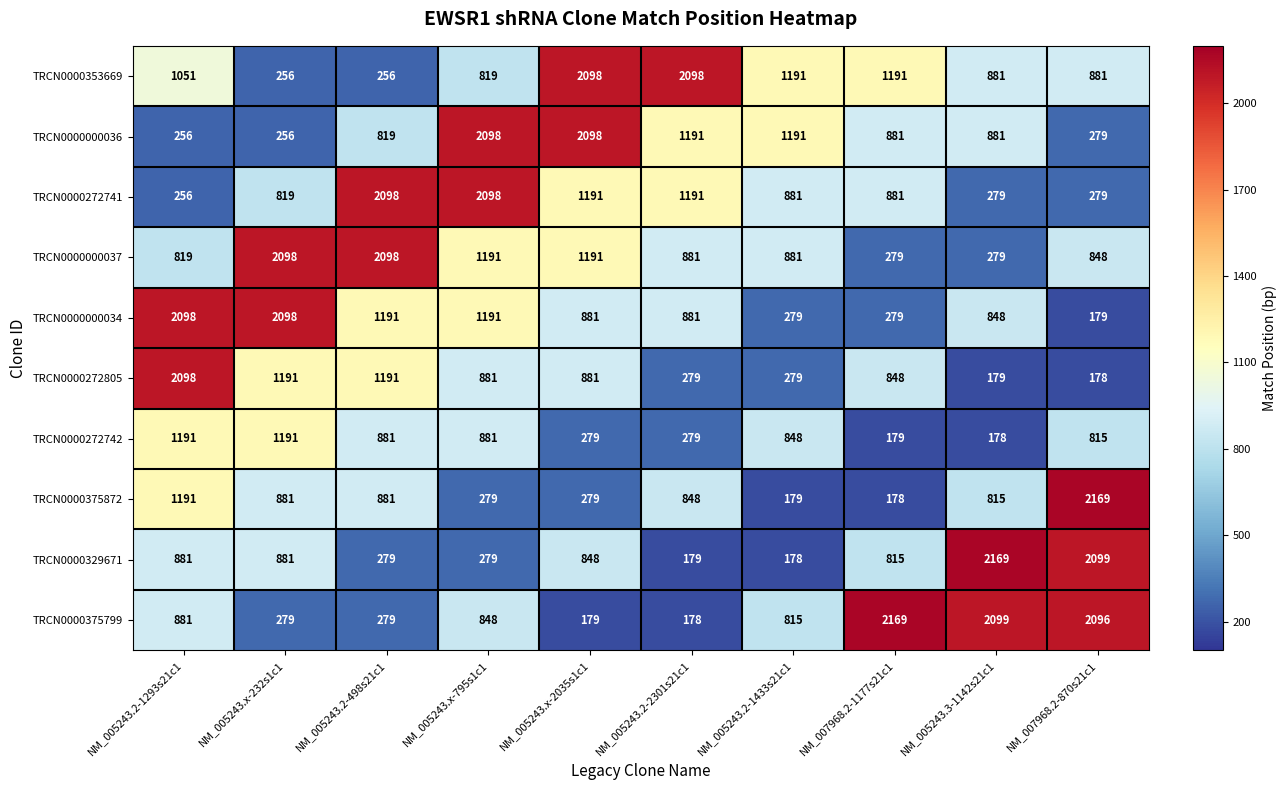

What is the difference between the highest and lowest values at NM_005243.2-1293s21c1?

1842